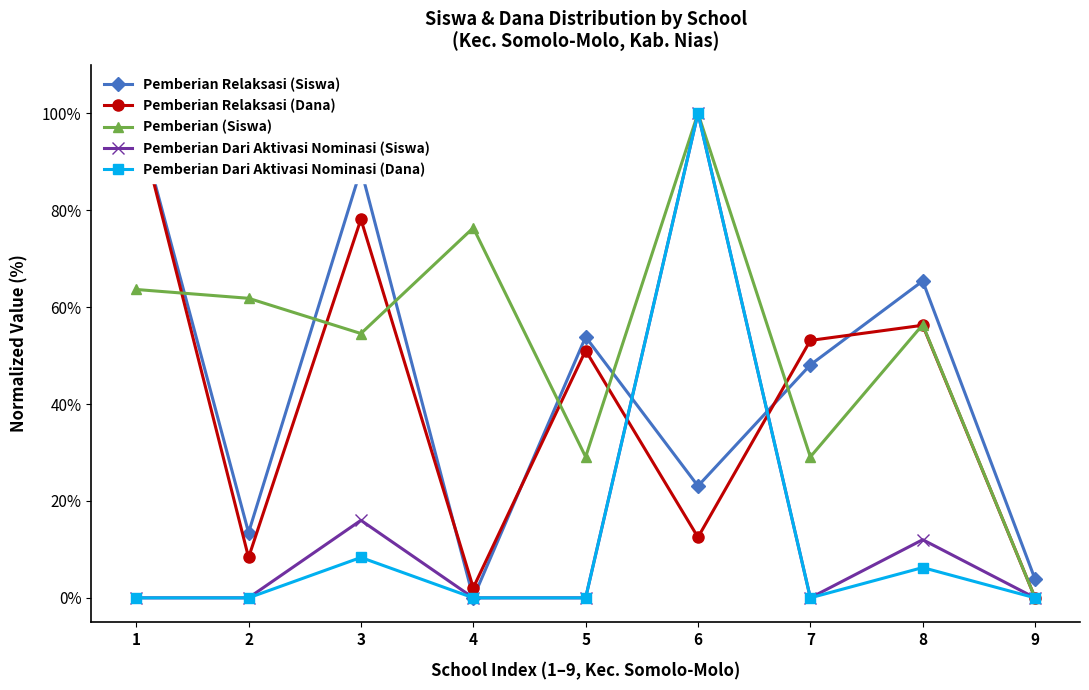

Reading left to right, what are all the values shown in this chart?

Pemberian Relaksasi (Siswa): 100.0	13.5	88.5	0.0	53.8	23.1	48.1	65.4	3.8
Pemberian Relaksasi (Dana): 100.0	8.3	78.1	2.1	51.0	12.5	53.1	56.2	0.0
Pemberian (Siswa): 63.6	61.8	54.5	76.4	29.1	100.0	29.1	56.4	0.0
Pemberian Dari Aktivasi Nominasi (Siswa): 0.0	0.0	16.0	0.0	0.0	100.0	0.0	12.0	0.0
Pemberian Dari Aktivasi Nominasi (Dana): 0.0	0.0	8.3	0.0	0.0	100.0	0.0	6.2	0.0